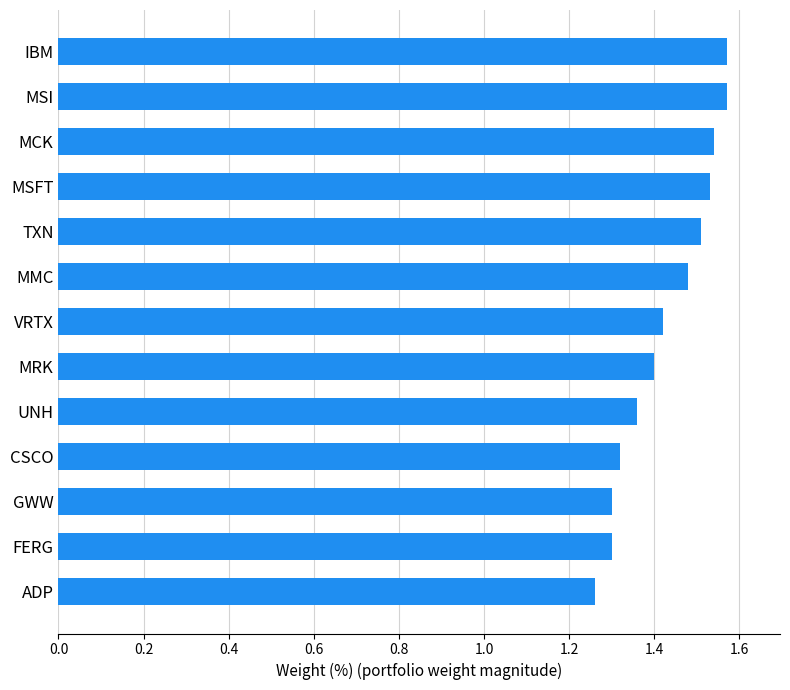

Where is the data nearest to the value 1?

ADP